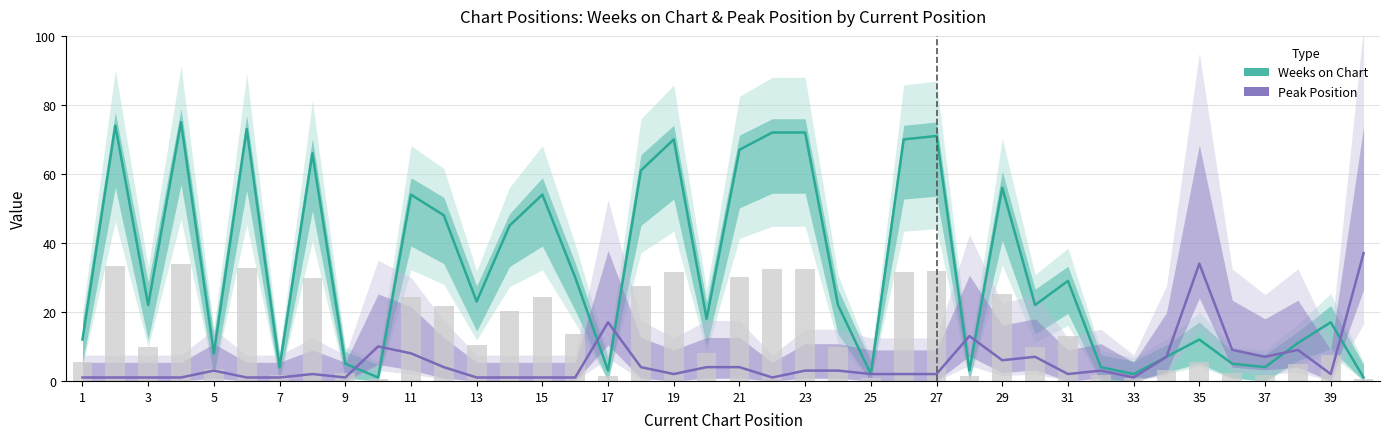

What is the maximum value for Weeks on Chart?

75